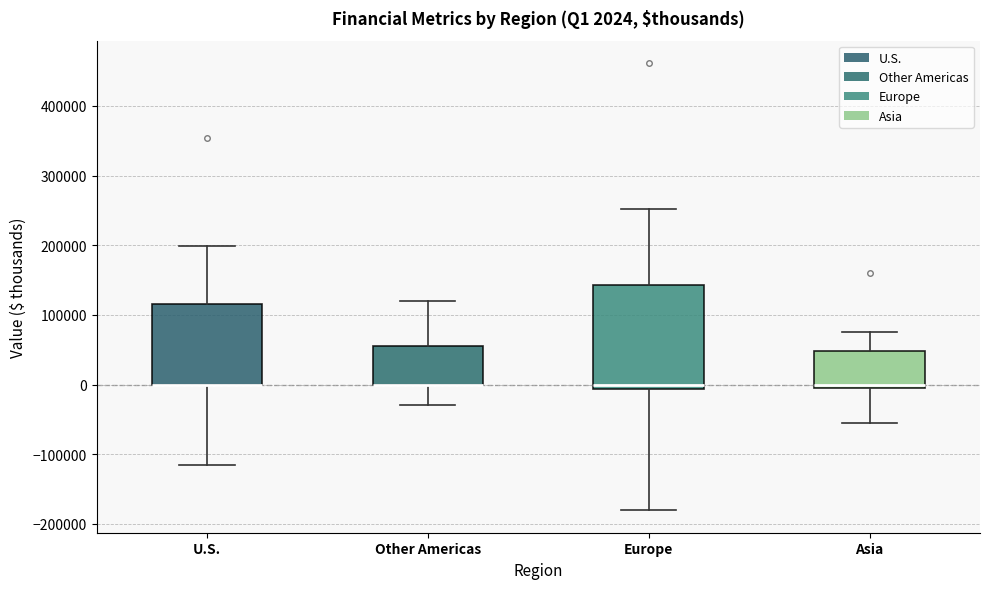

Comparing the boxes themselves (not the whiskers), which one is the tallest?

Europe